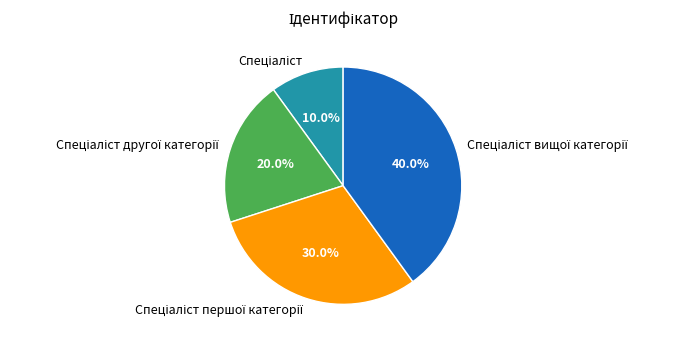

How many segments does this pie chart have?

4